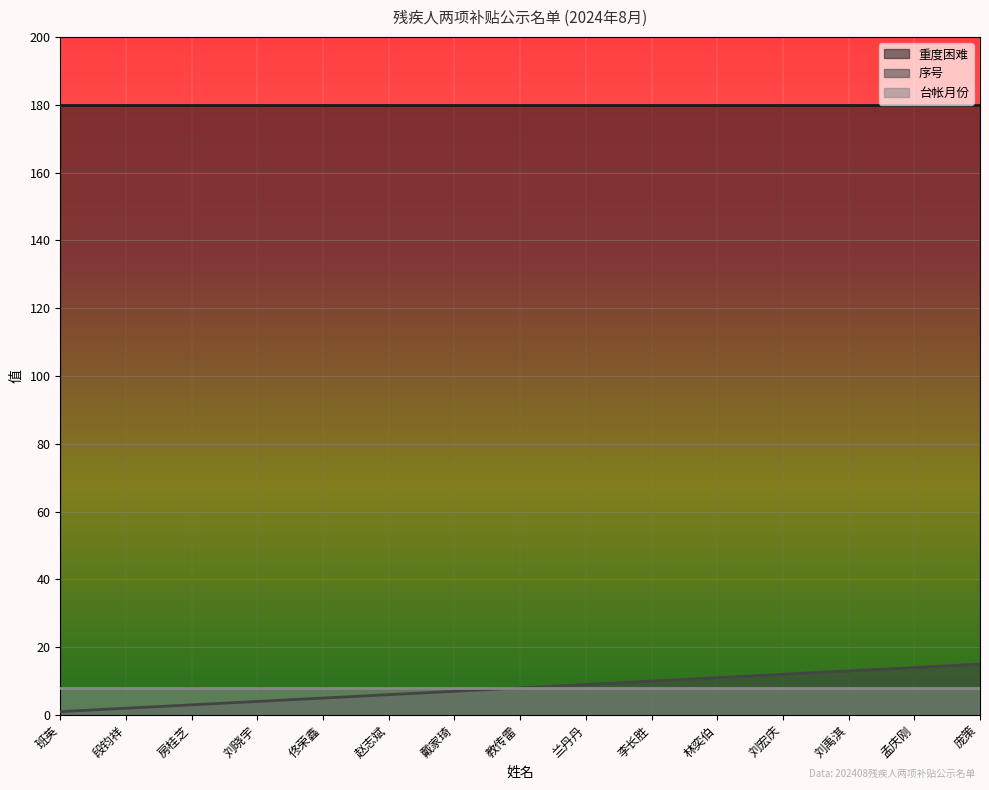

What is the spread (max minus min) of values at 兰丹丹?

172